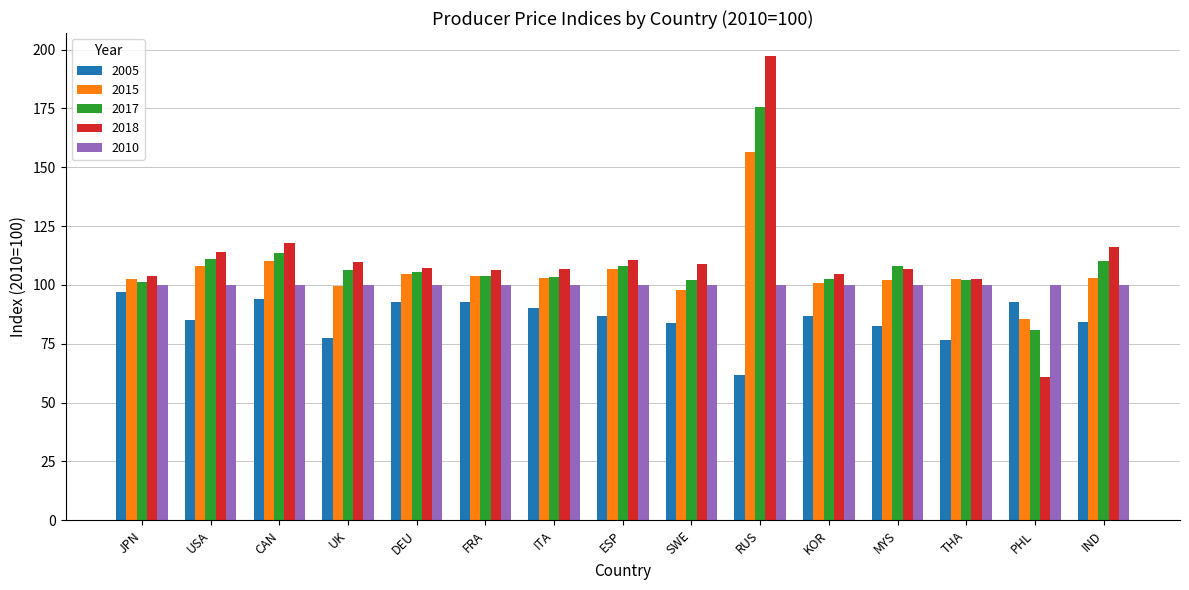

True or false: 2017 has a value of 151.6 at IND.

False